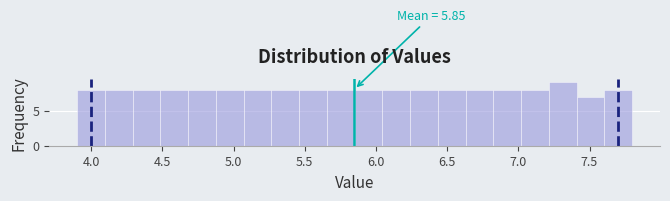

Around what value on the x-axis is the tallest bar? Give the approximate position of its centre, as read against the axis.

7.30